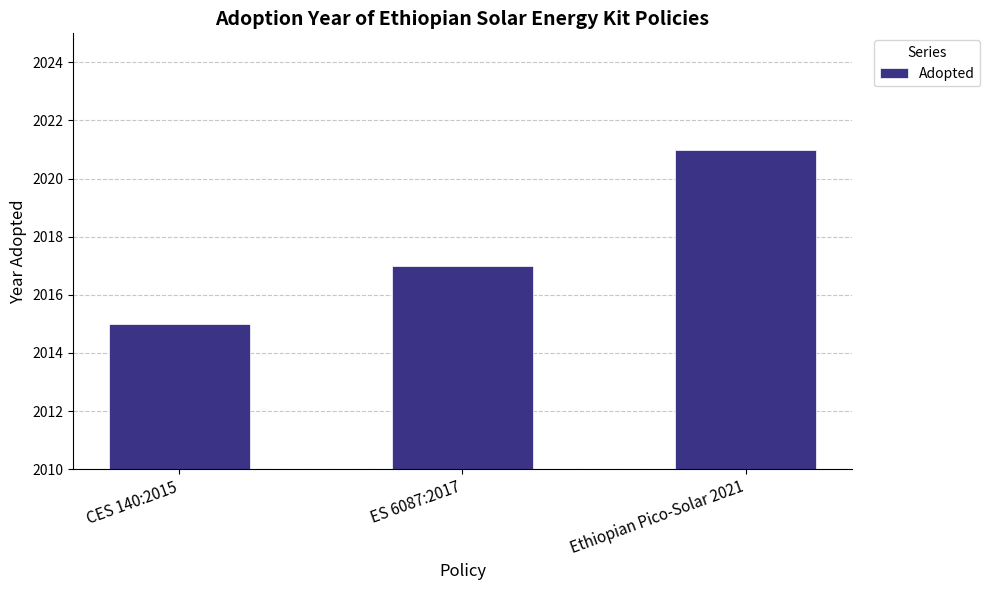

Are the bars horizontal?

No